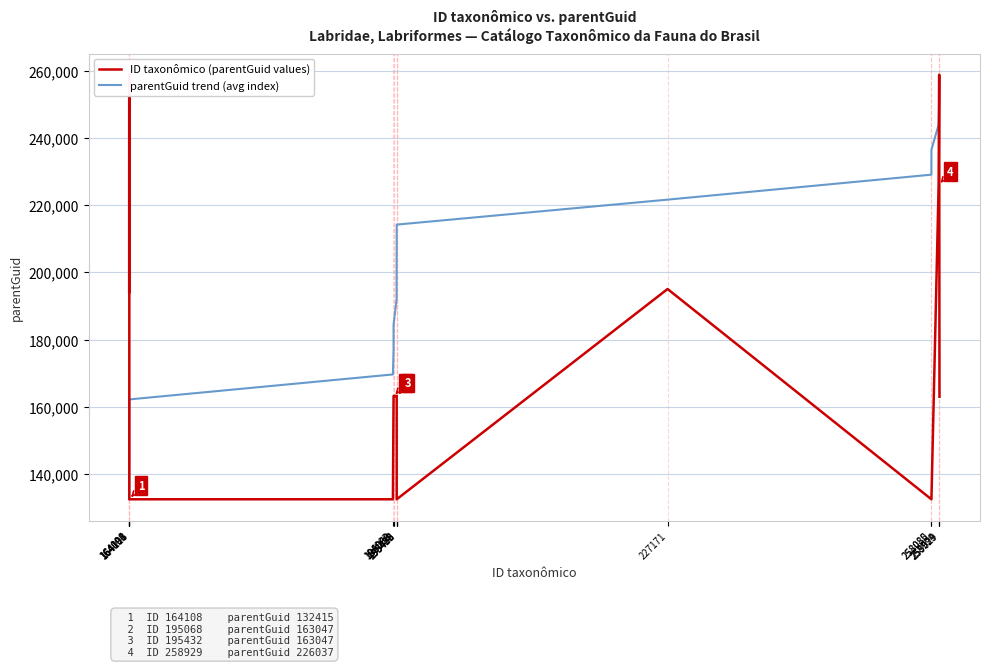

What is the difference between the second highest and minimum values in the parentGuid trend (avg index) series?

119036.2